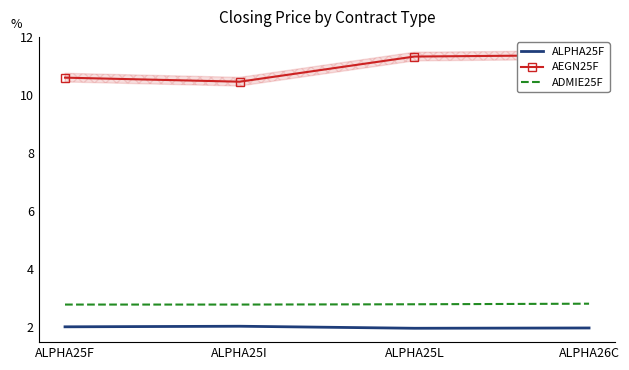

Rank the series by their maximum value, from lowest to highest.

ALPHA25F, ADMIE25F, AEGN25F